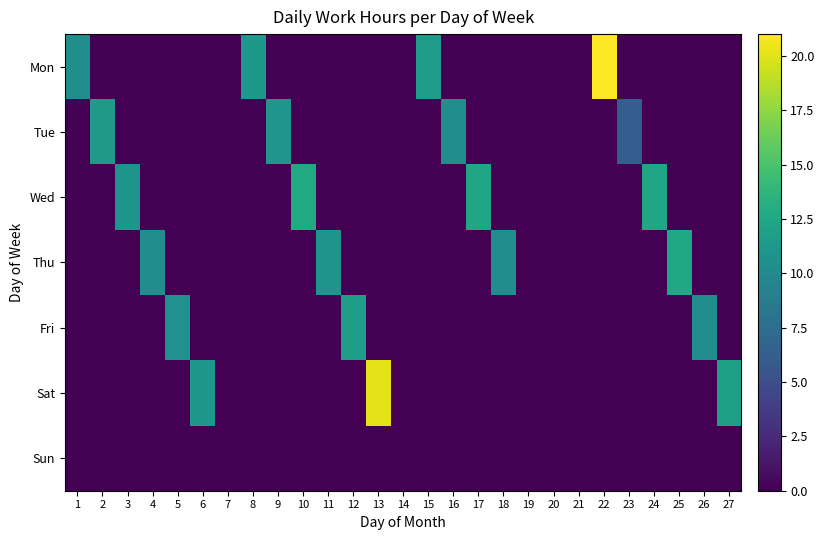

Reading left to right, extract all data points from this chart.

Mon: 1=10.4	2=0.0	3=0.0	4=0.0	5=0.0	6=0.0	7=0.0	8=11.2	9=0.0	10=0.0	11=0.0	12=0.0	13=0.0	14=0.0	15=11.6	16=0.0	17=0.0	18=0.0	19=0.0	20=0.0	21=0.0	22=20.9	23=0.0	24=0.0	25=0.0	26=0.0	27=0.0
Tue: 1=0.0	2=11.4	3=0.0	4=0.0	5=0.0	6=0.0	7=0.0	8=0.0	9=10.9	10=0.0	11=0.0	12=0.0	13=0.0	14=0.0	15=0.0	16=10.5	17=0.0	18=0.0	19=0.0	20=0.0	21=0.0	22=0.0	23=6.3	24=0.0	25=0.0	26=0.0	27=0.0
Wed: 1=0.0	2=0.0	3=10.9	4=0.0	5=0.0	6=0.0	7=0.0	8=0.0	9=0.0	10=12.7	11=0.0	12=0.0	13=0.0	14=0.0	15=0.0	16=0.0	17=12.3	18=0.0	19=0.0	20=0.0	21=0.0	22=0.0	23=0.0	24=12.4	25=0.0	26=0.0	27=0.0
Thu: 1=0.0	2=0.0	3=0.0	4=10.3	5=0.0	6=0.0	7=0.0	8=0.0	9=0.0	10=0.0	11=10.9	12=0.0	13=0.0	14=0.0	15=0.0	16=0.0	17=0.0	18=10.5	19=0.0	20=0.0	21=0.0	22=0.0	23=0.0	24=0.0	25=12.6	26=0.0	27=0.0
Fri: 1=0.0	2=0.0	3=0.0	4=0.0	5=10.6	6=0.0	7=0.0	8=0.0	9=0.0	10=0.0	11=0.0	12=11.8	13=0.0	14=0.0	15=0.0	16=0.0	17=0.0	18=0.0	19=0.0	20=0.0	21=0.0	22=0.0	23=0.0	24=0.0	25=0.0	26=10.4	27=0.0
Sat: 1=0.0	2=0.0	3=0.0	4=0.0	5=0.0	6=11.2	7=0.0	8=0.0	9=0.0	10=0.0	11=0.0	12=0.0	13=20.1	14=0.0	15=0.0	16=0.0	17=0.0	18=0.0	19=0.0	20=0.0	21=0.0	22=0.0	23=0.0	24=0.0	25=0.0	26=0.0	27=11.9
Sun: 1=0.0	2=0.0	3=0.0	4=0.0	5=0.0	6=0.0	7=0.0	8=0.0	9=0.0	10=0.0	11=0.0	12=0.0	13=0.0	14=0.0	15=0.0	16=0.0	17=0.0	18=0.0	19=0.0	20=0.0	21=0.0	22=0.0	23=0.0	24=0.0	25=0.0	26=0.0	27=0.0